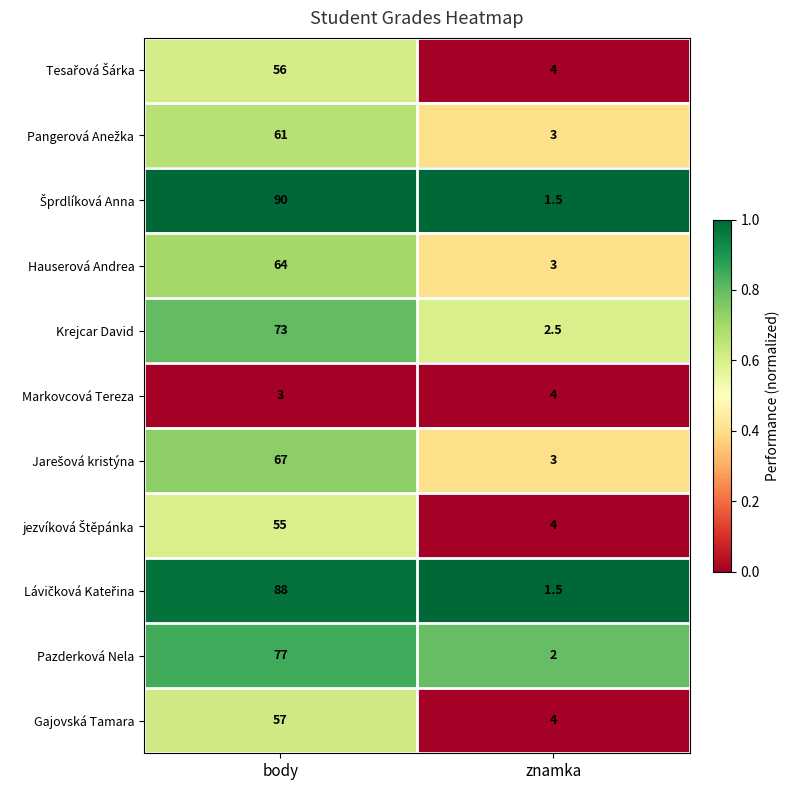

True or false: Gajovská Tamara has a value of 57.0 at body.

True